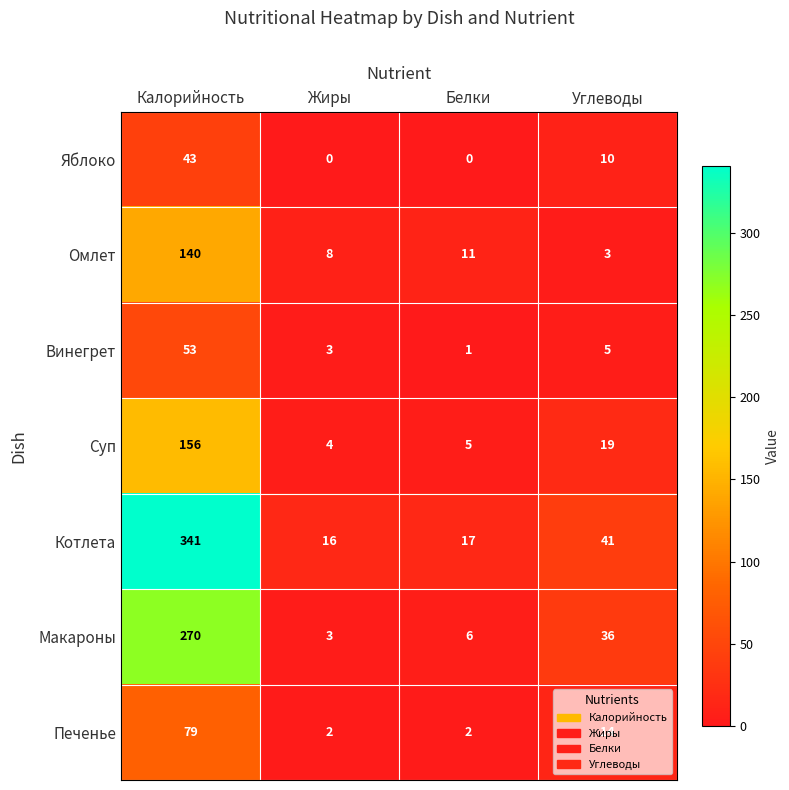

The value of Суп at Жиры is 4. True or false?

True